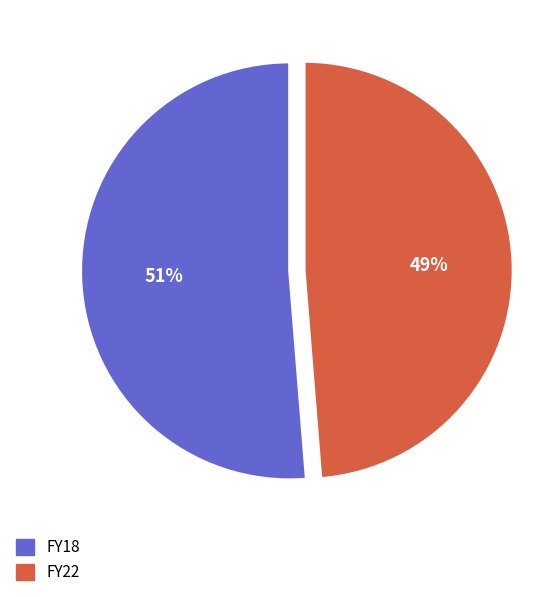

Which category accounts for the majority?

FY18